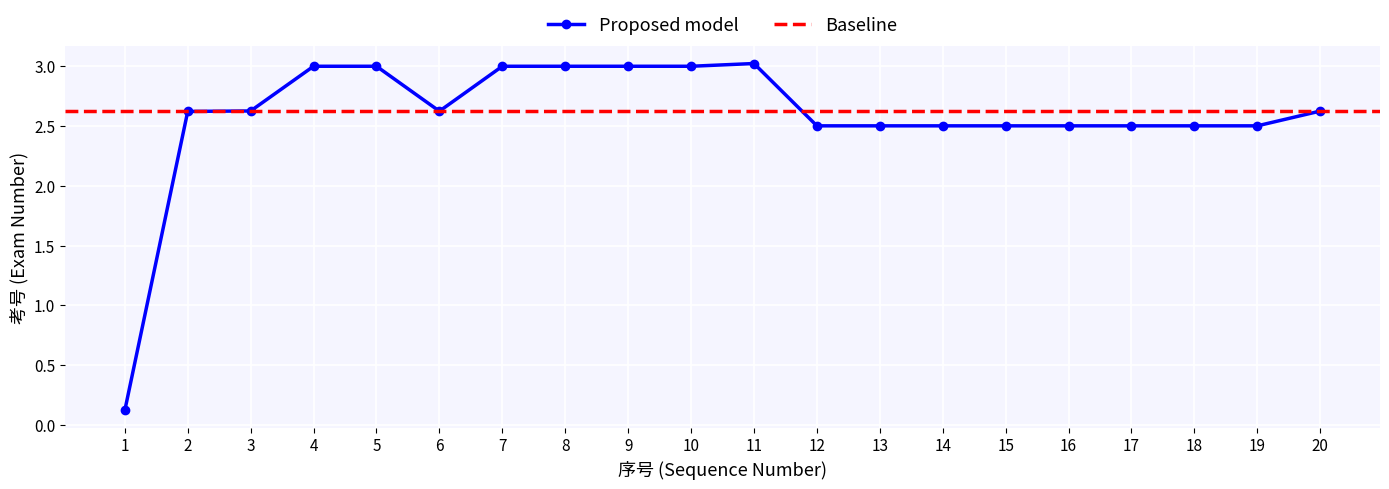

How many points are lower than both their immediate neighbors (excluding endpoints)?

4